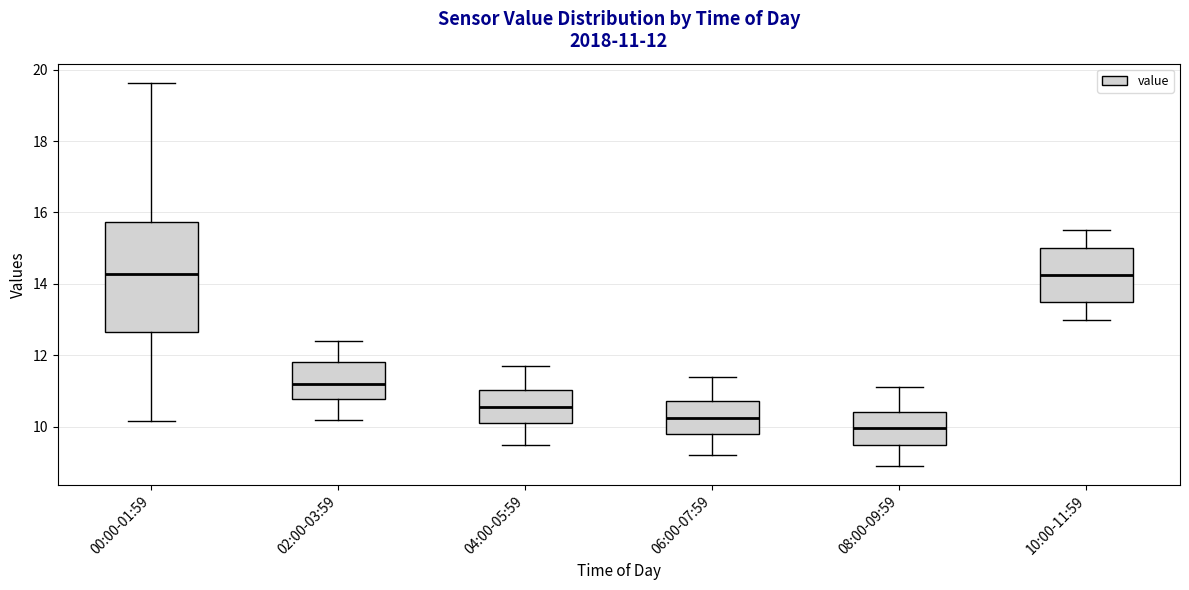

Which box is the tallest, from its lower edge to its upper edge?

00:00-01:59